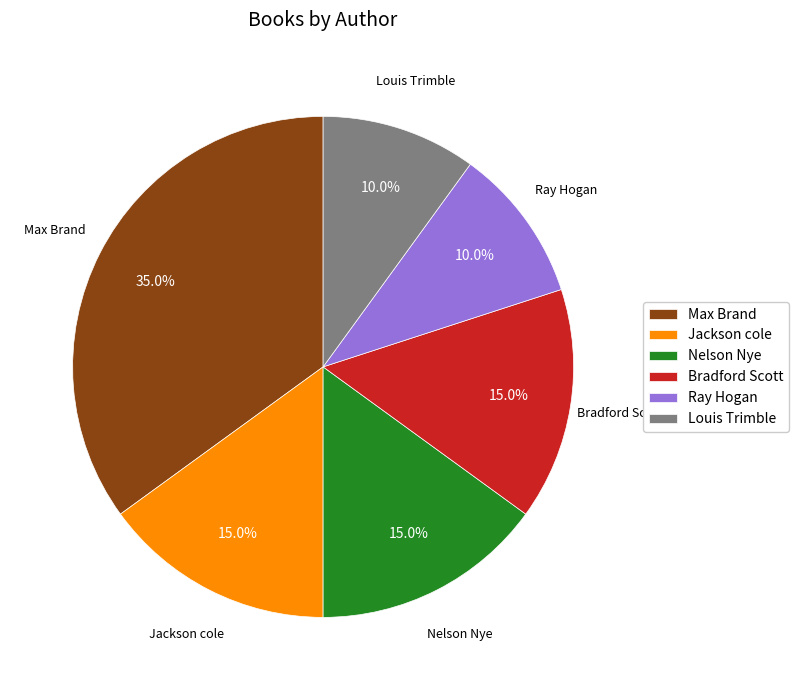

Which slice is the largest?

Max Brand